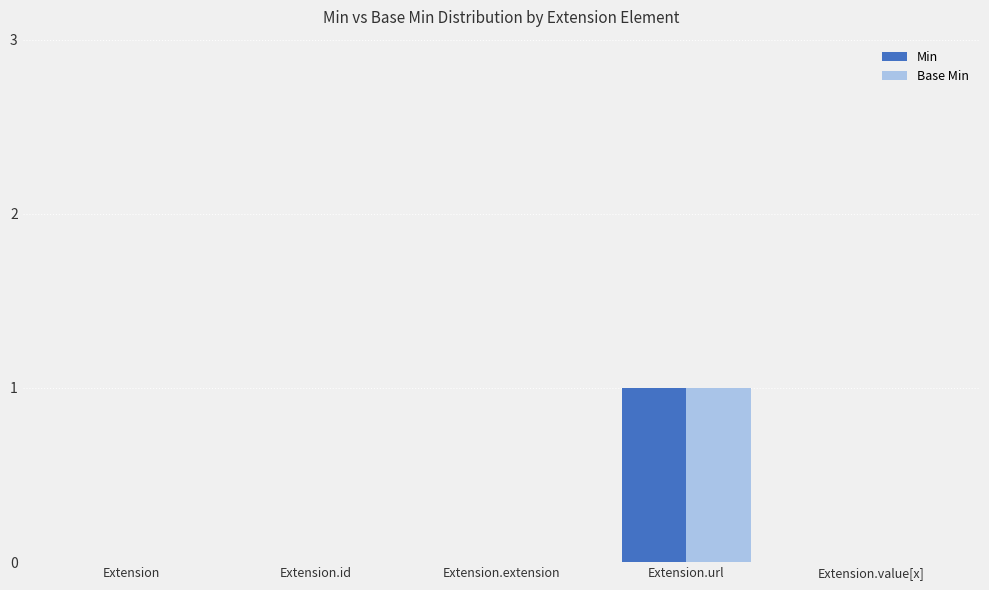

Which category has the highest value in the Min series?

Extension.url